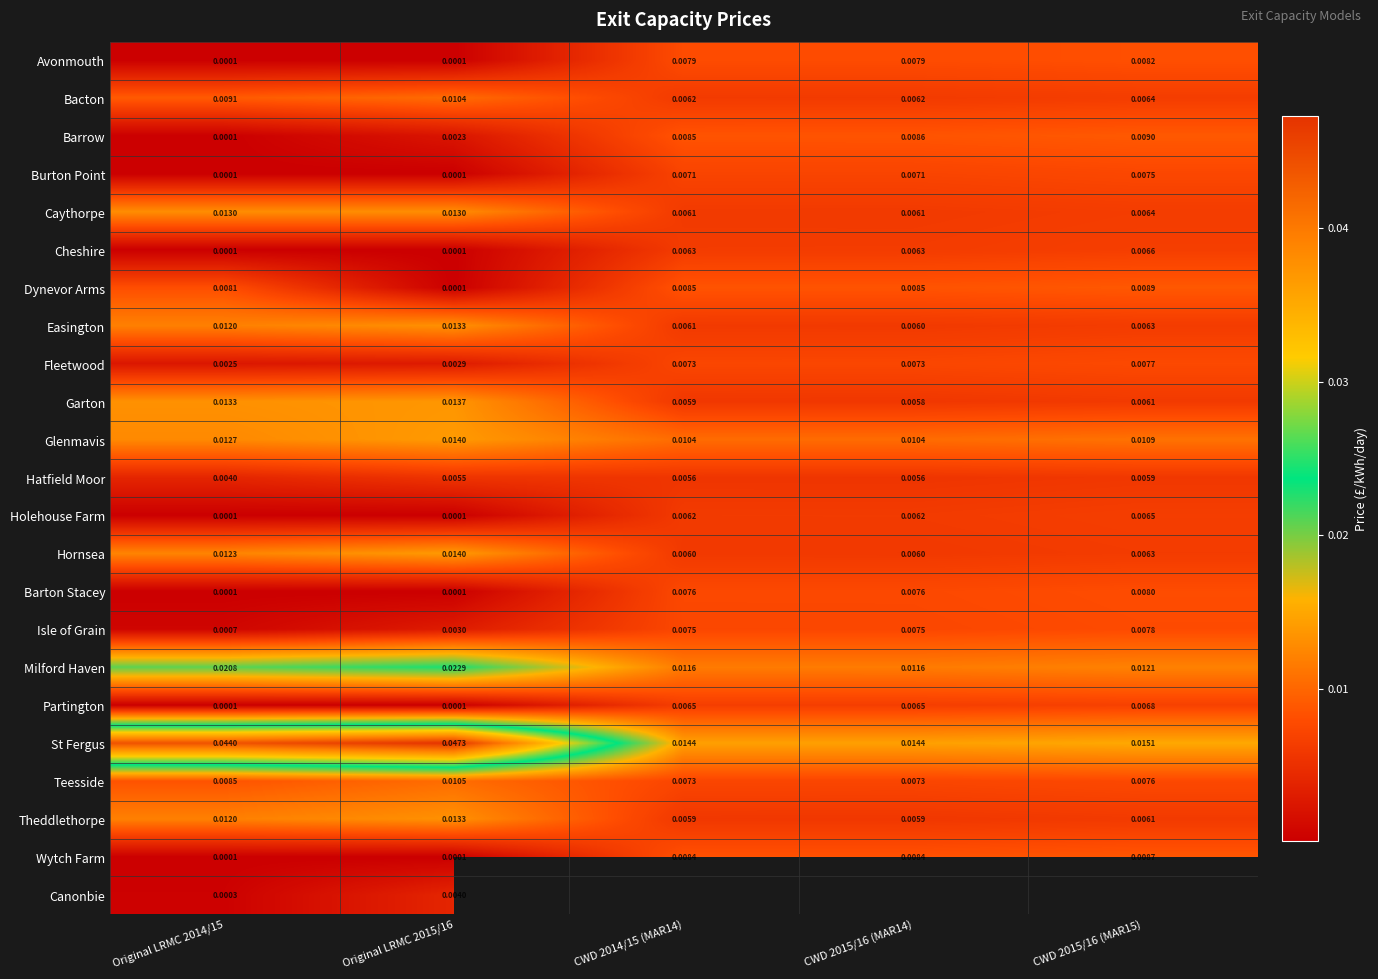

At how many categories does at least one series exceed 0?

5